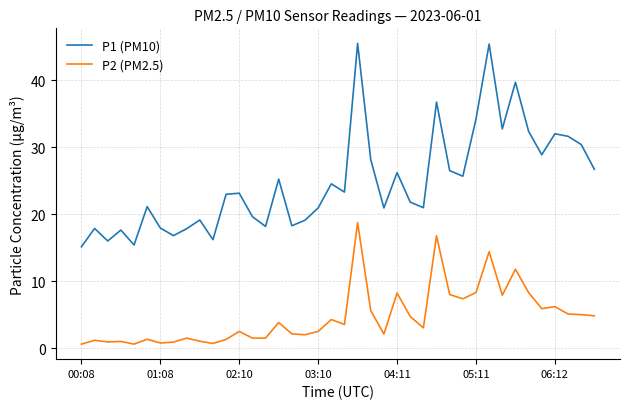

What is the difference between the maximum and minimum values in the P2 (PM2.5) series?

18.1